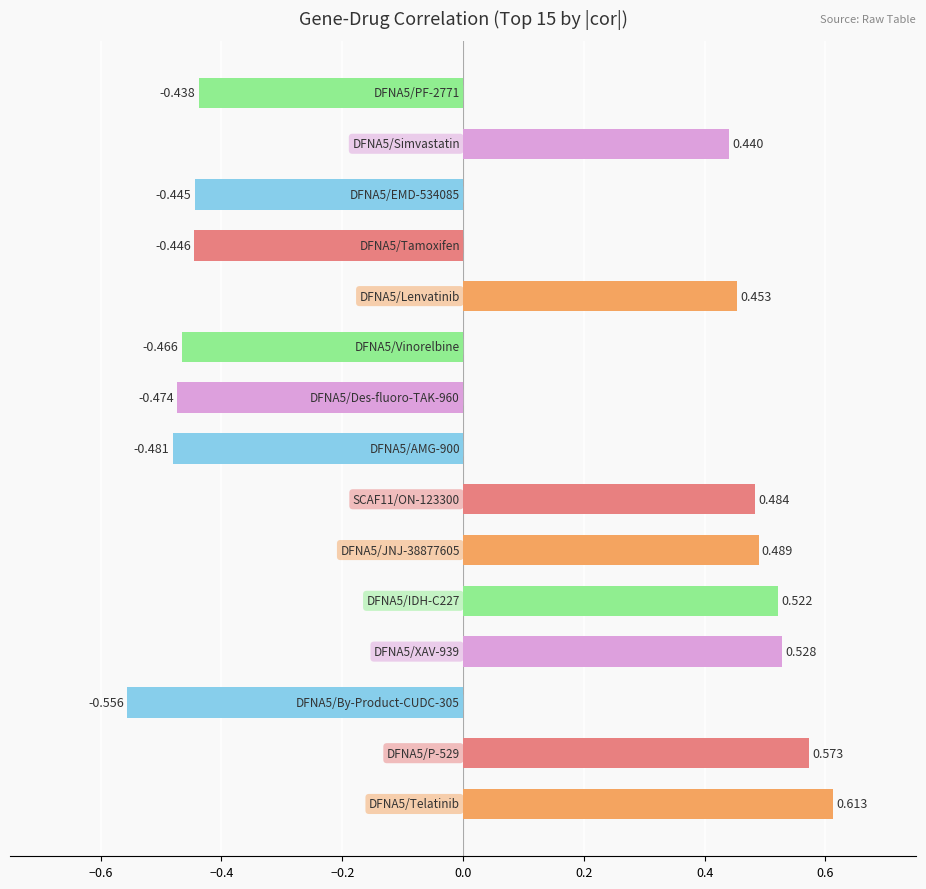

How many bars are there in total?

15